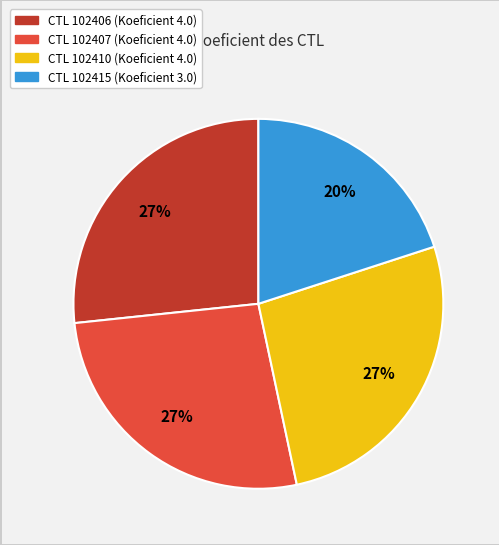

To the nearest percent, what is the average slice percentage?

25%